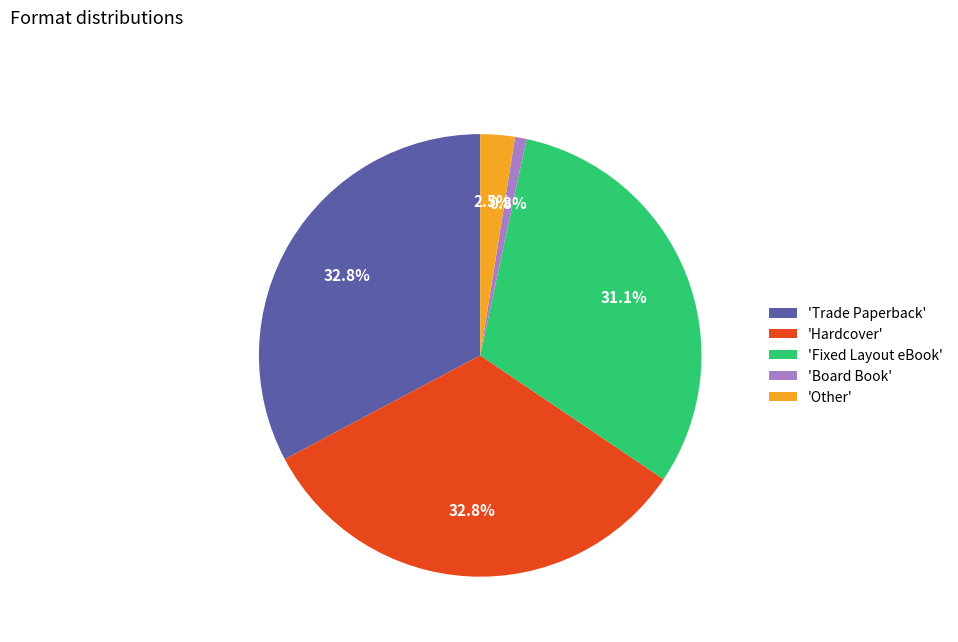

Which category has the smallest portion of the pie?

'Board Book'